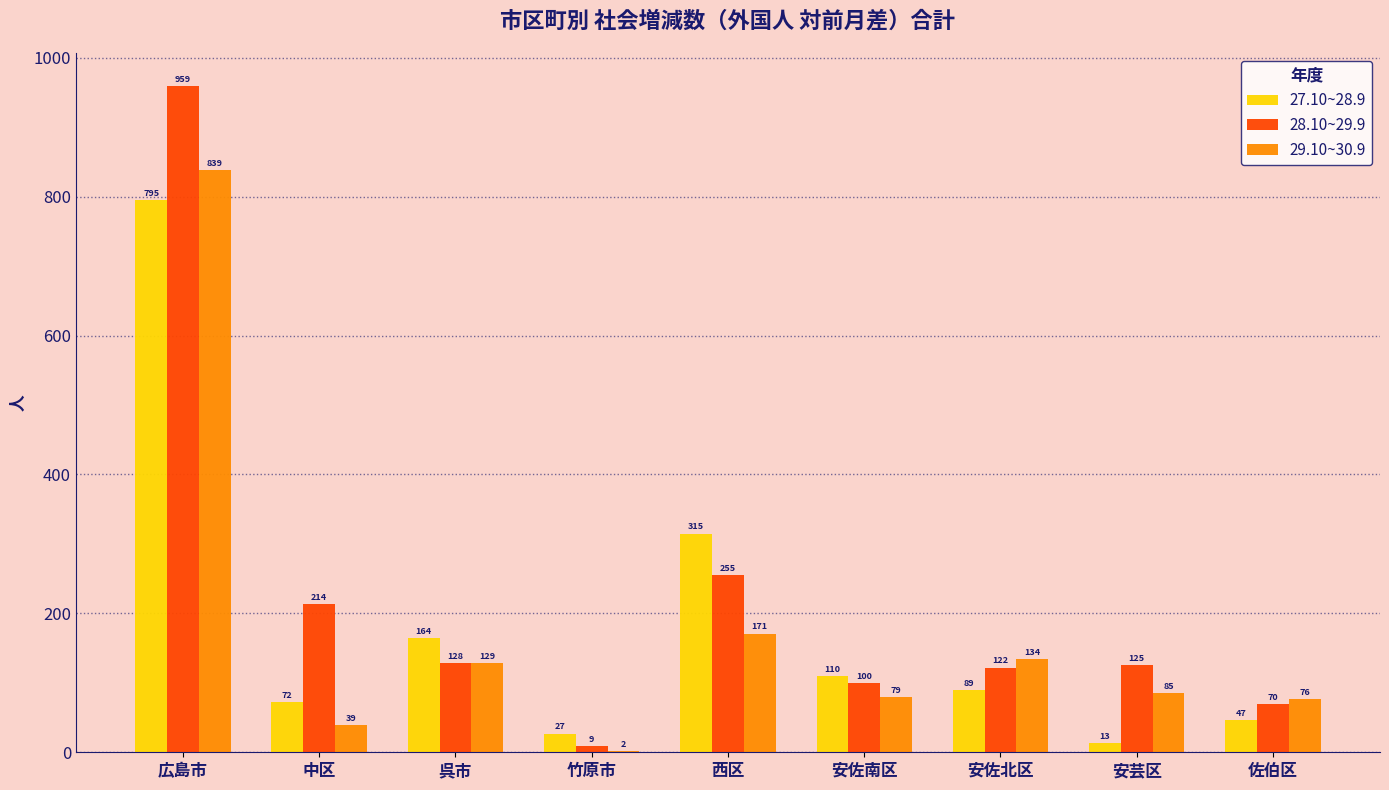

The 28.10~29.9 series shows 255 at 西区. True or false?

True